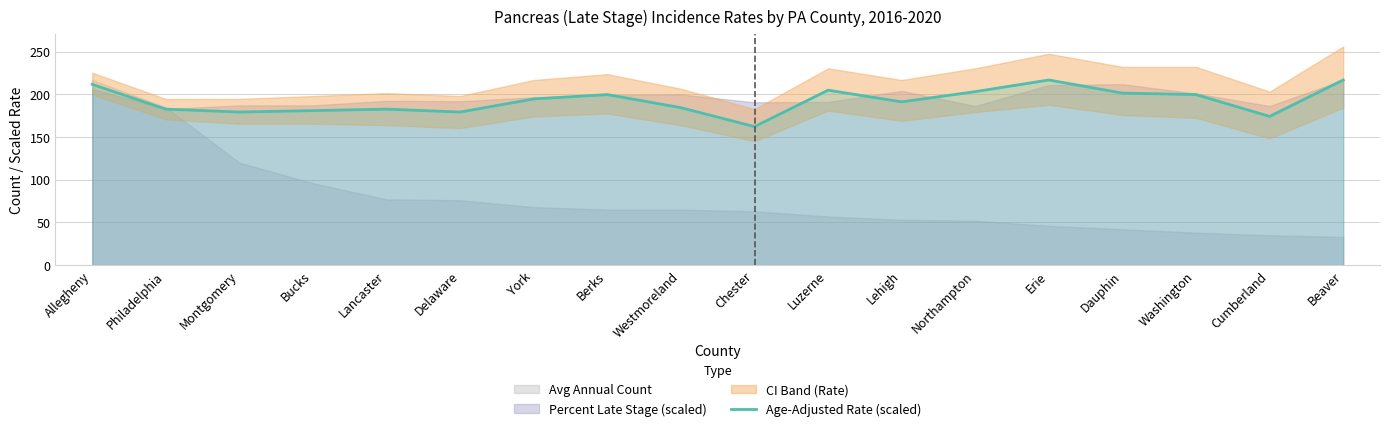

The value at Philadelphia is 238.5. True or false?

False